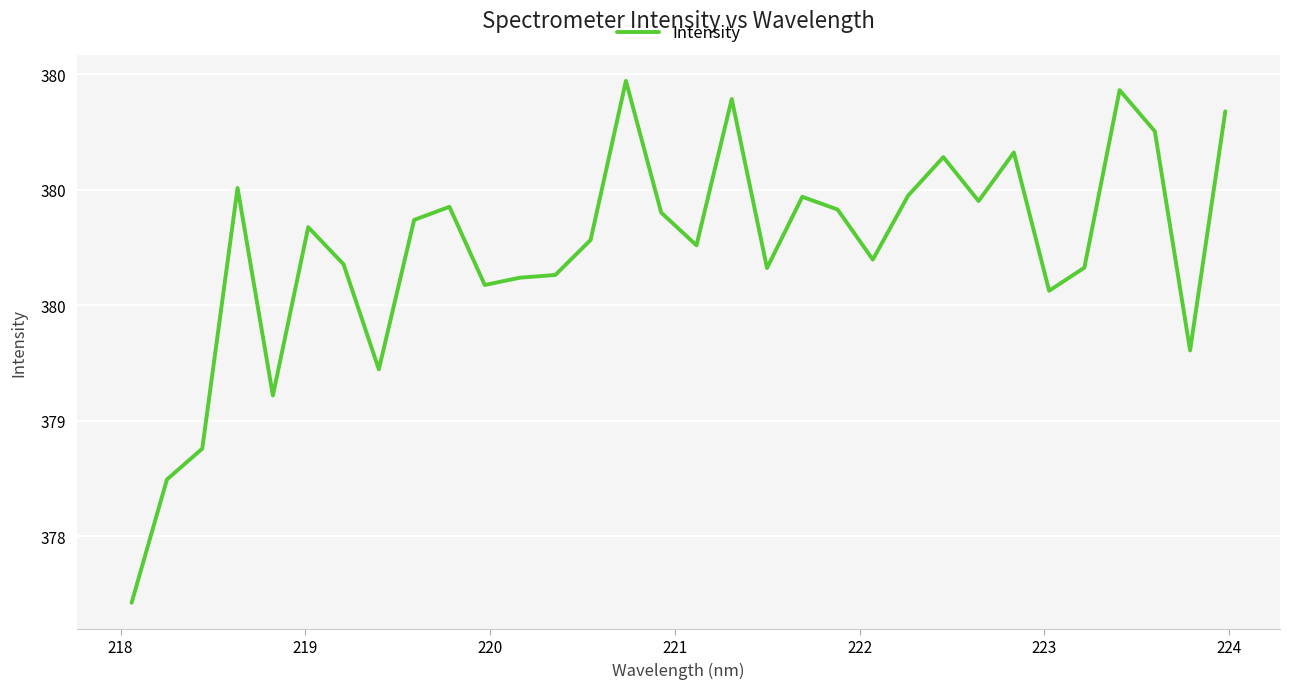

Is this an area chart (filled region under the line)?

No